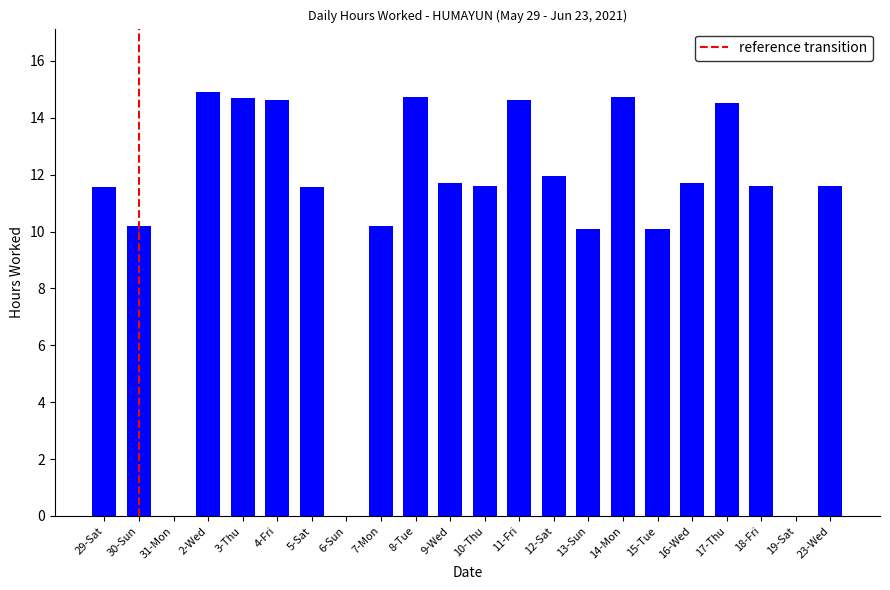

What is the approximate value at 14-Mon?

14.7